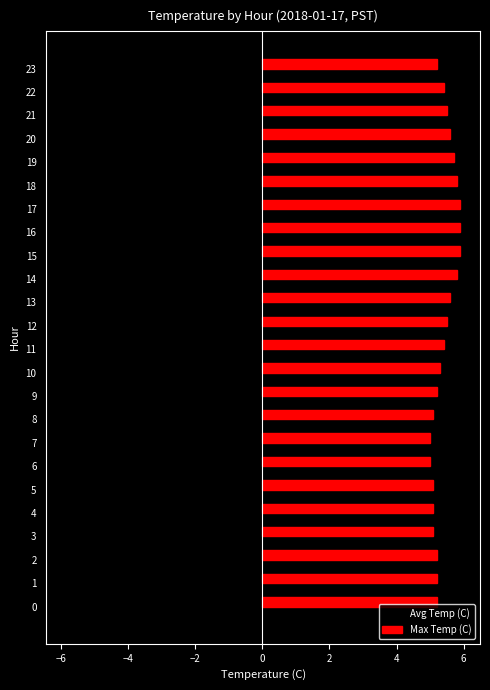

Is it true that Avg Temp (C) equals -7.7 at 18?

False